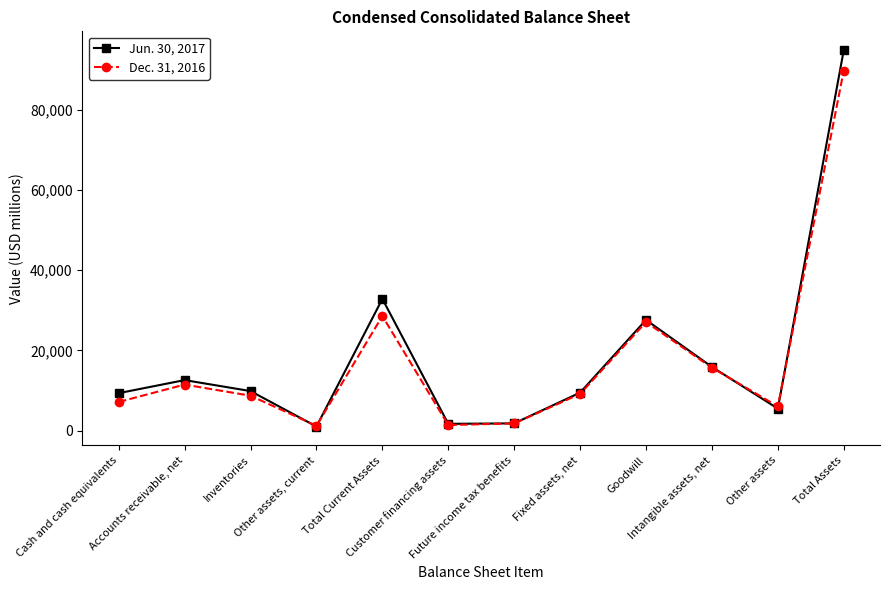

What is the label of the 2nd point from the left?

Accounts receivable, net